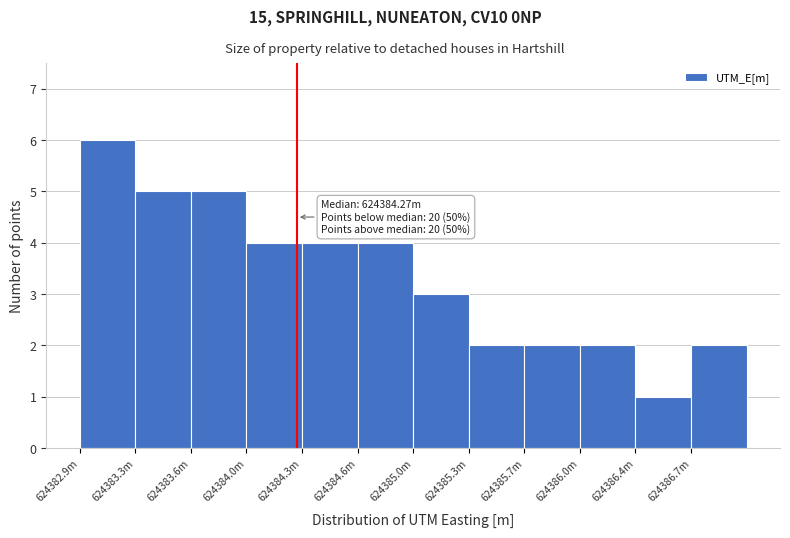

Reading left to right, list all the values displayed in this chart.

624382.9m=6	624383.3m=5	624383.6m=5	624384.0m=4	624384.3m=4	624384.6m=4	624385.0m=3	624385.3m=2	624385.7m=2	624386.0m=2	624386.4m=1	624386.7m=2